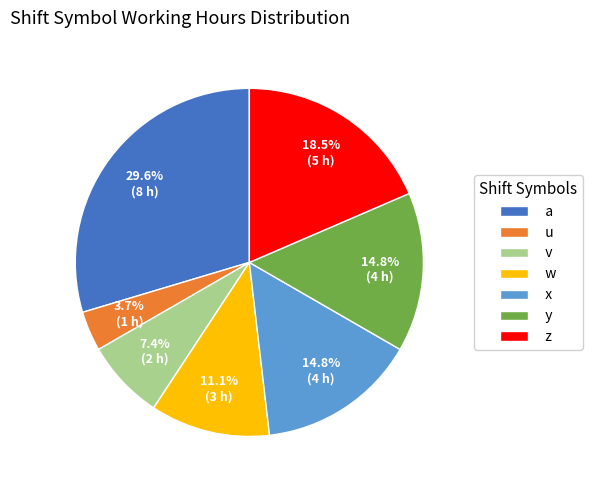

Which category has the biggest portion of the pie?

a